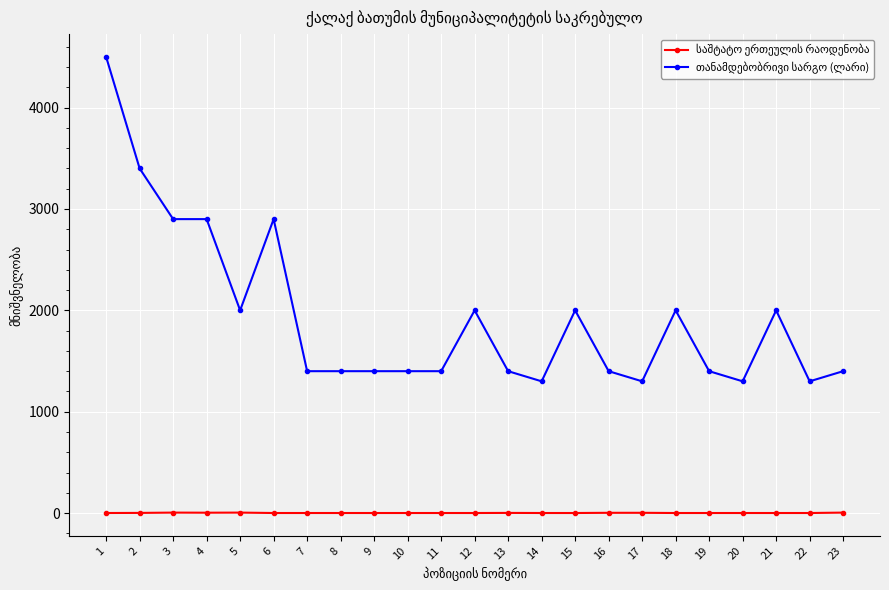

True or false: თანამდებობრივი სარგო (ლარი) has more than 0 interior local peaks.

True